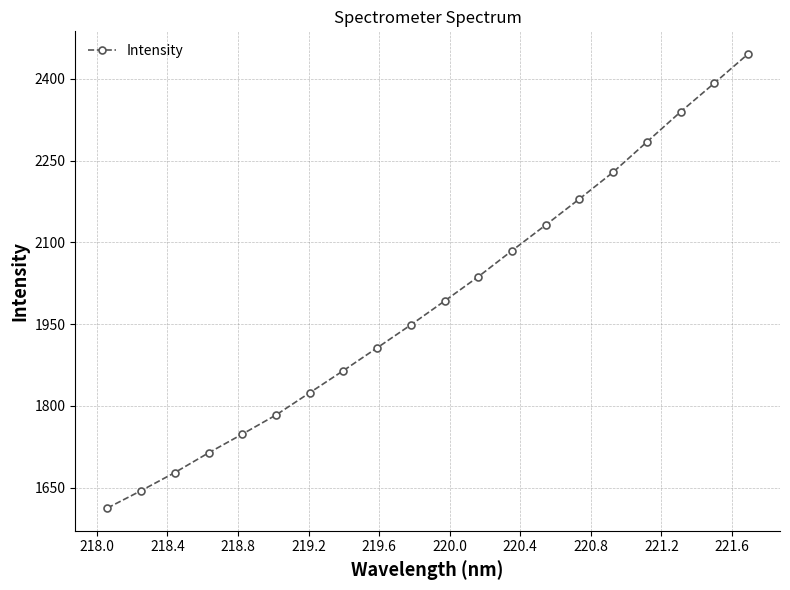

What is the value of the 20th point from the left?

2445.7